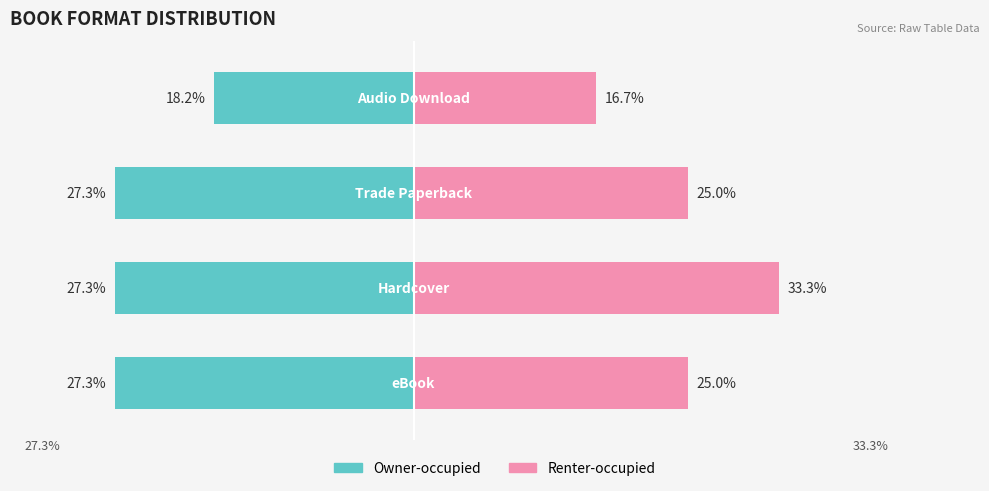

What is the difference between the maximum and minimum values in the Renter-occupied series?

16.7